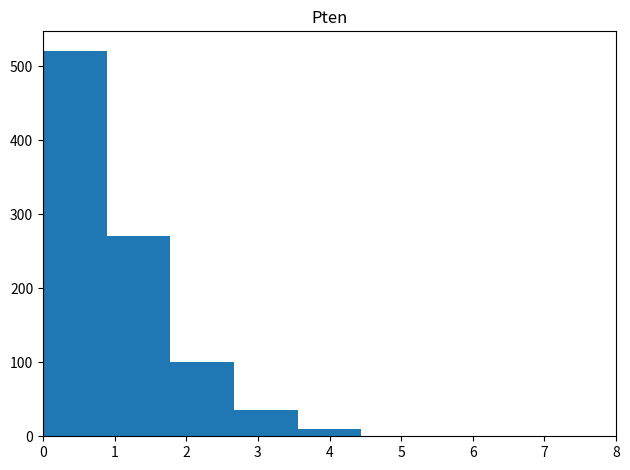

Reading left to right, list every bar in this chart as the range it spans on the x-axis followed by its height. Neither the bar edges nor the heights are printed on the chart, so give them approximately, as read against the axes.

0.0 to 0.9: 520
0.9 to 1.8: 270
1.8 to 2.7: 100
2.7 to 3.6: 40
3.6 to 4.4: 10
4.4 to 5.3: 0
5.3 to 6.2: 0
6.2 to 7.1: 0
7.1 to 8.0: 0